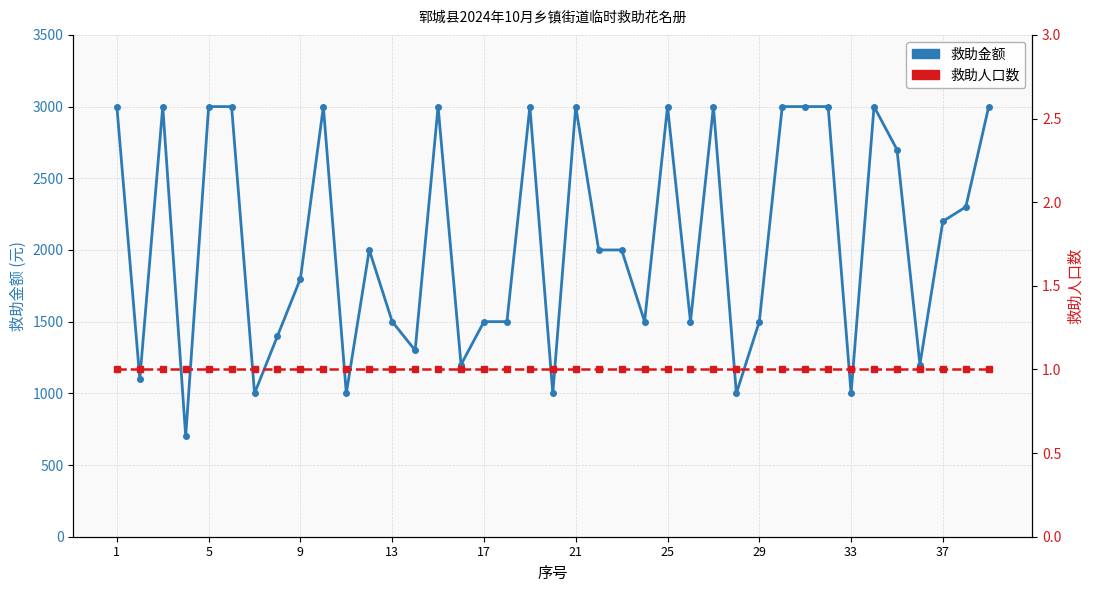

What is the total value across all series at 33?

1801